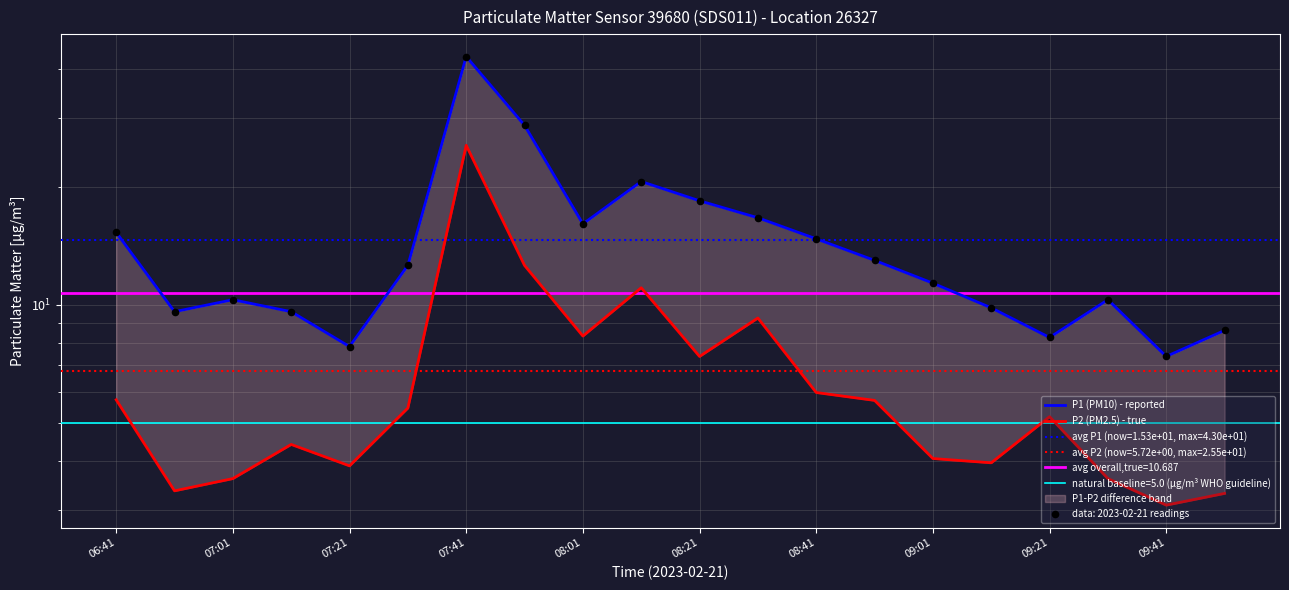

Is the value of P2 (PM2.5) - true at 07:01 greater than the value of P1 (PM10) - reported at 09:01?

No